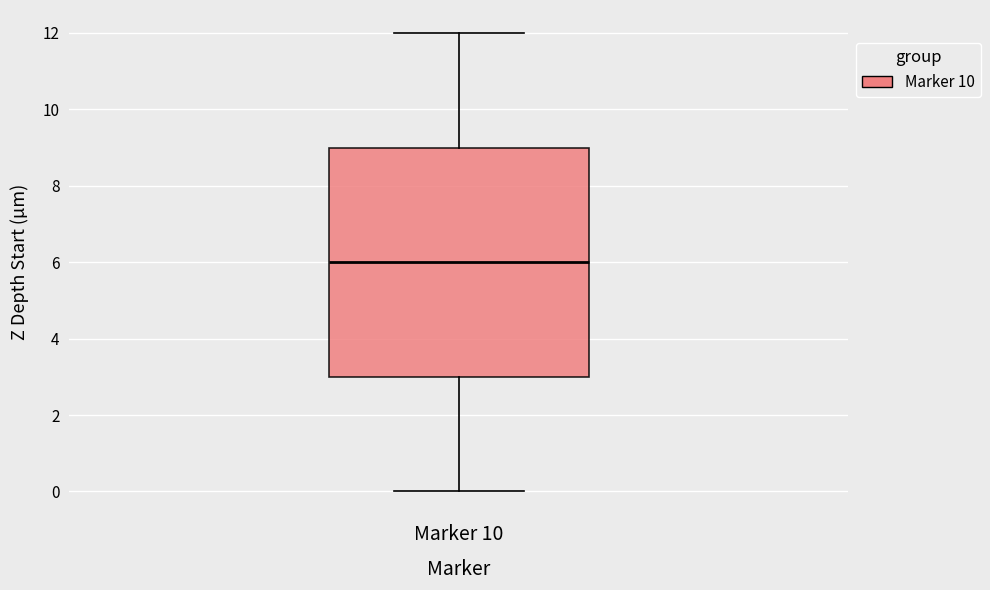

Transcribe this box plot: give where the median line is, the range the box spans, and where the two whiskers end, as read against the y-axis. The values are not printed on the chart, so give them approximately, as read against the axis.

median 6, box 3 to 9, whiskers 0 to 12